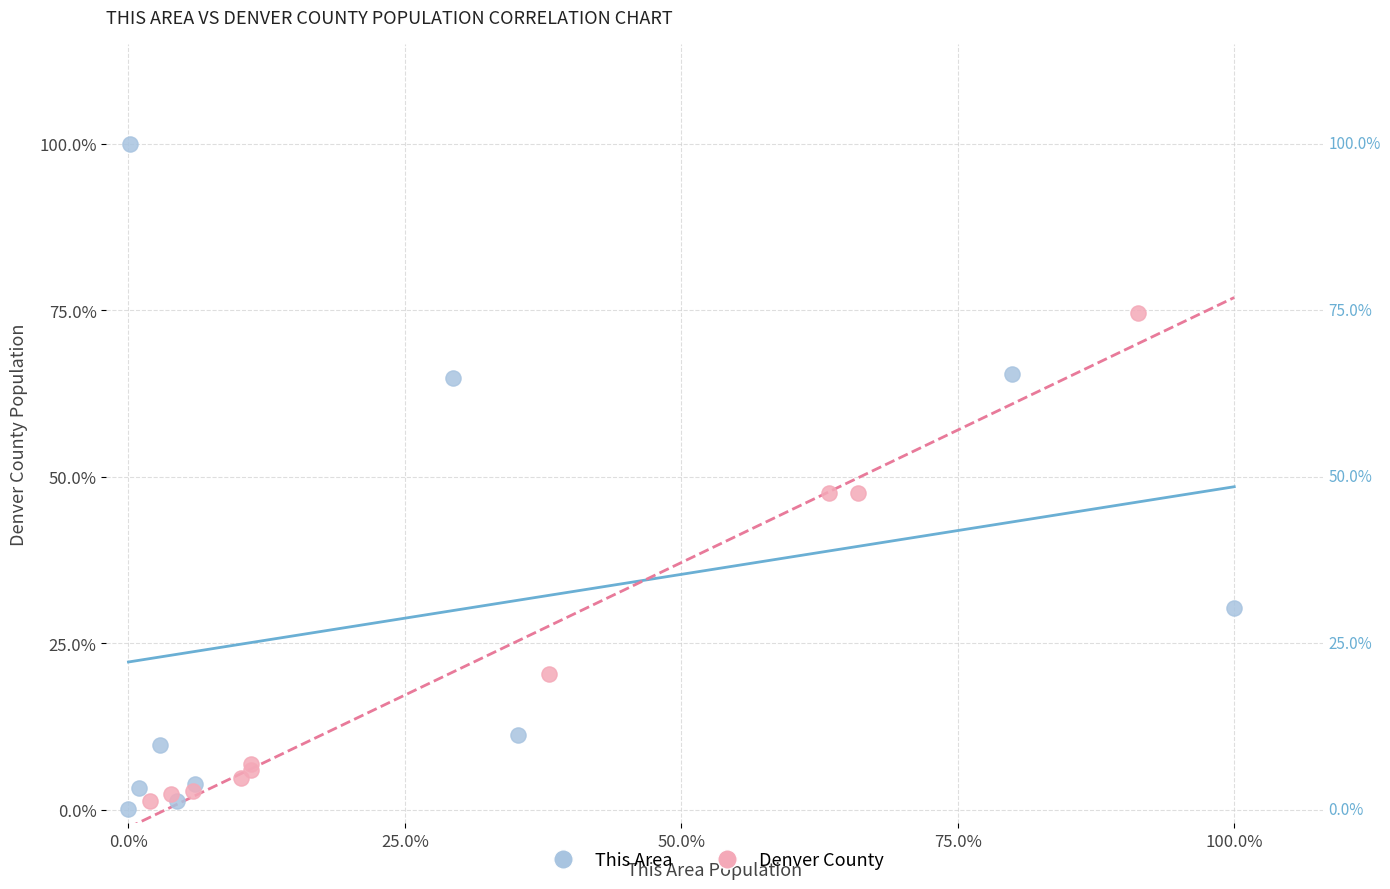

Which series reaches the minimum Y coordinate?

This Area